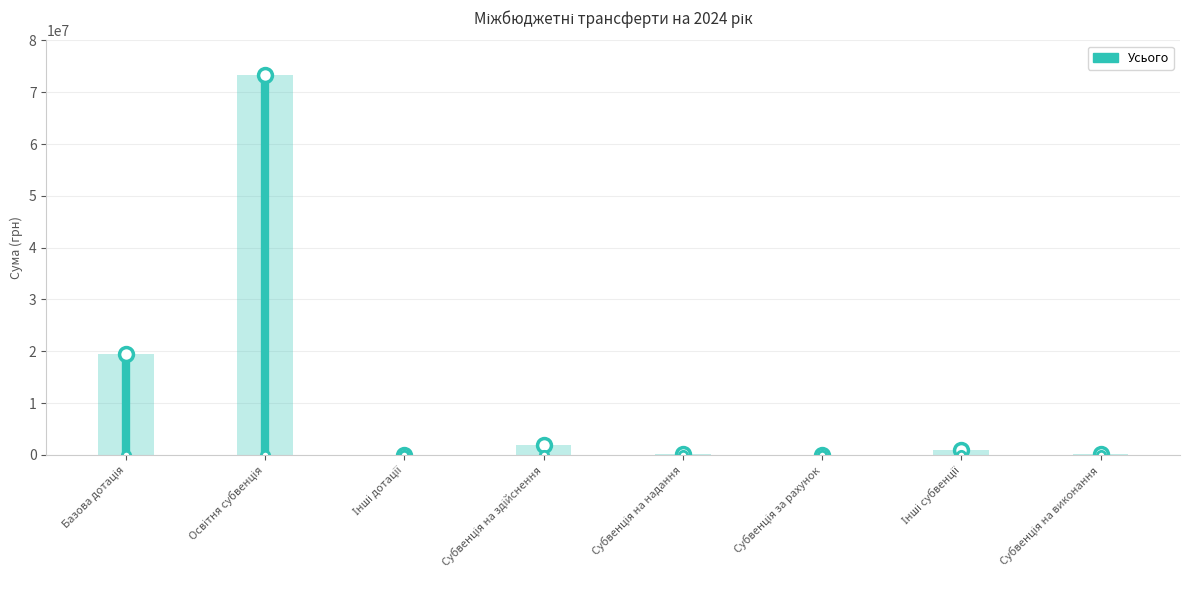

How many categories are shown in the chart?

8